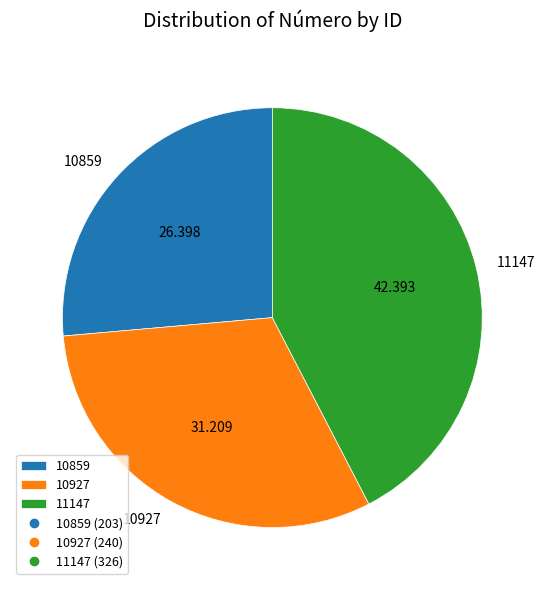

Count the number of slices in the pie.

3